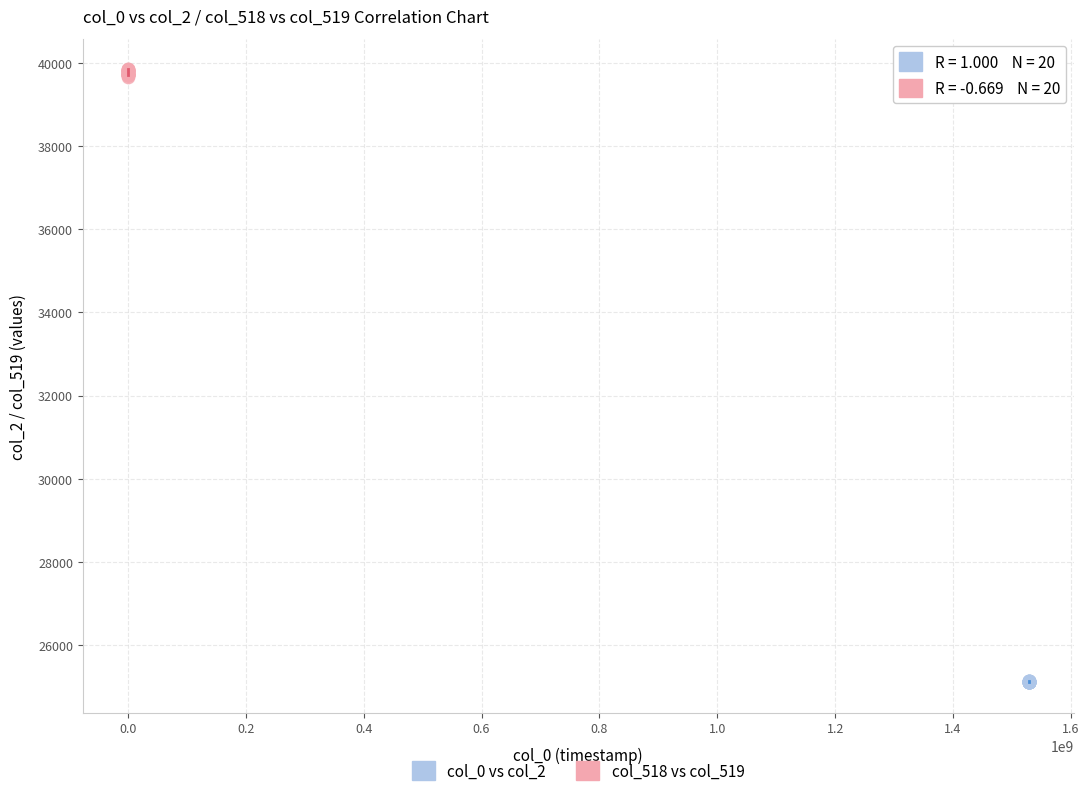

Which series contains the lowest Y value?

col_0 vs col_2